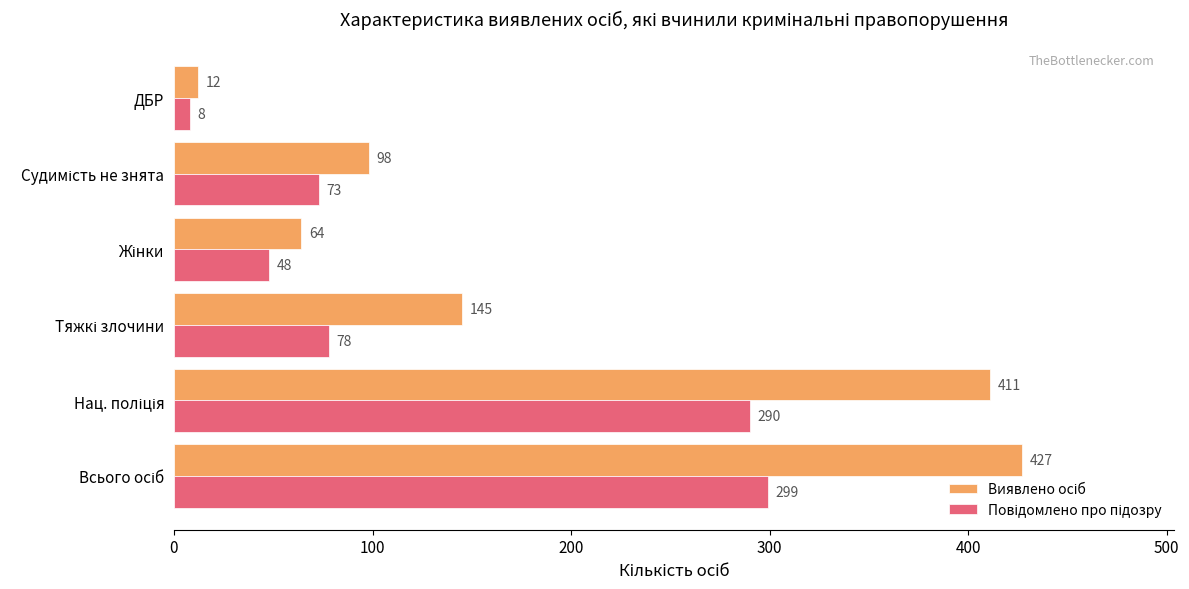

At which category does the chart reach its minimum across all series?

ДБР